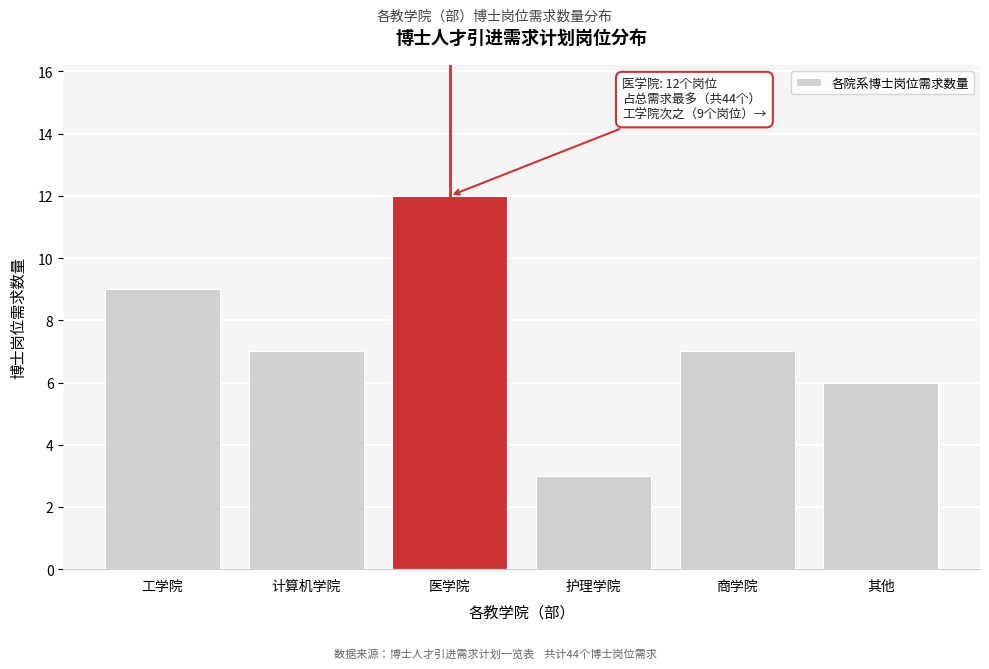

Reading right to left, extract all data points from this chart.

其他=6	商学院=7	护理学院=3	医学院=12	计算机学院=7	工学院=9